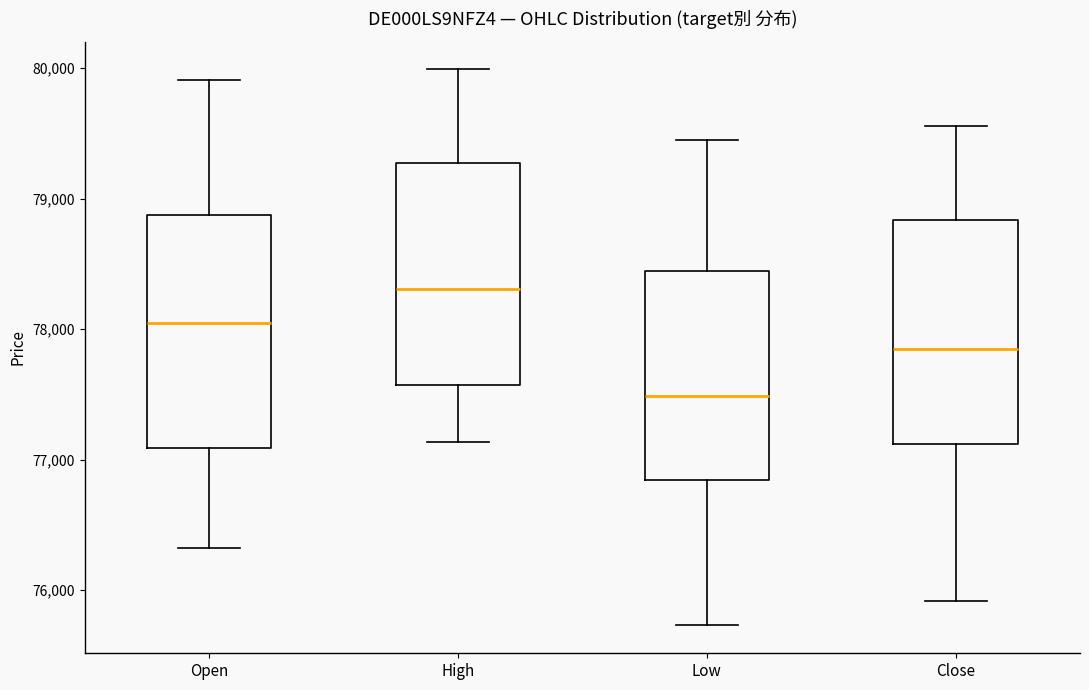

Reading left to right, read every box against the y-axis: the position of its median line, the range the box covers, and the ends of its whiskers. The values are not printed on the chart, so give them approximately, as read against the axis.

Open: median 78000, box 77100 to 78900, whiskers 76300 to 79900
High: median 78300, box 77600 to 79300, whiskers 77100 to 80000
Low: median 77500, box 76800 to 78400, whiskers 75700 to 79500
Close: median 77900, box 77100 to 78800, whiskers 75900 to 79600